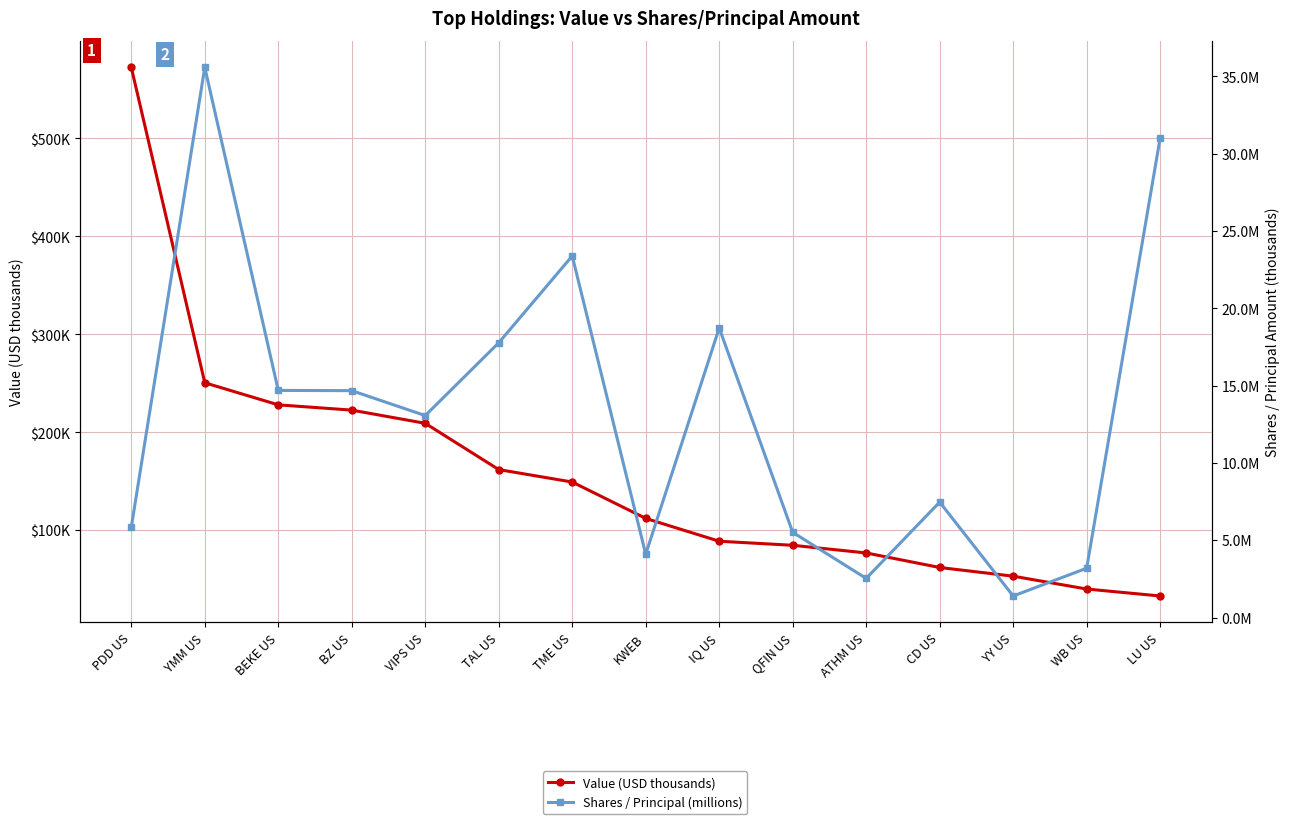

True or false: Shares / Principal (millions) and Value (USD thousands) intersect in this chart.

False